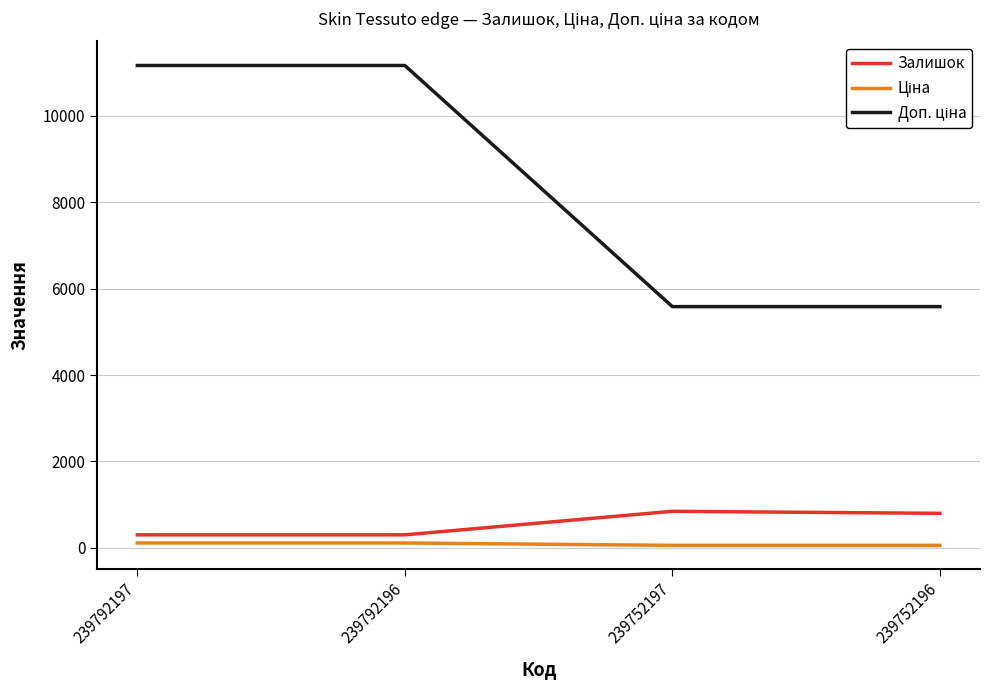

What is the greatest value displayed?

11169.0